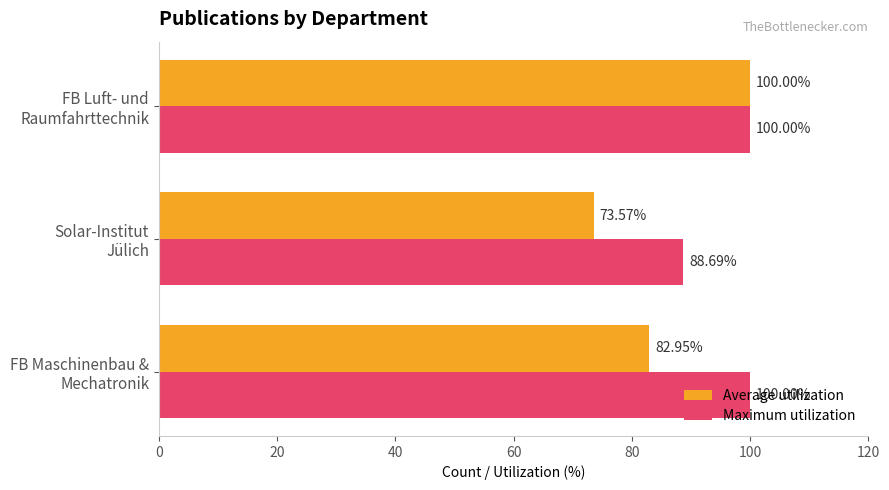

How many data points in Maximum utilization are less than 100?

1